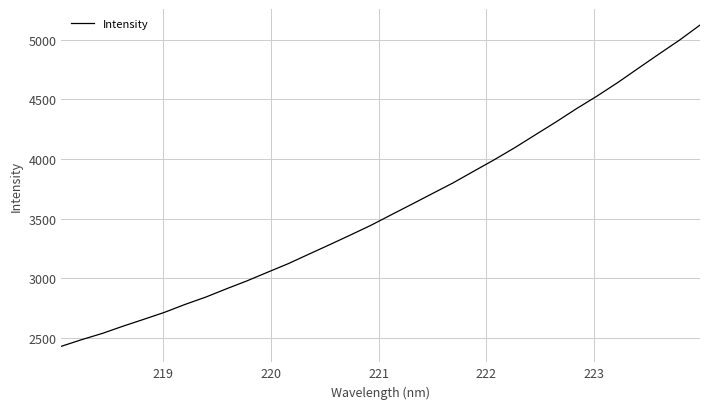

What is the maximum value shown in the chart?

5122.4